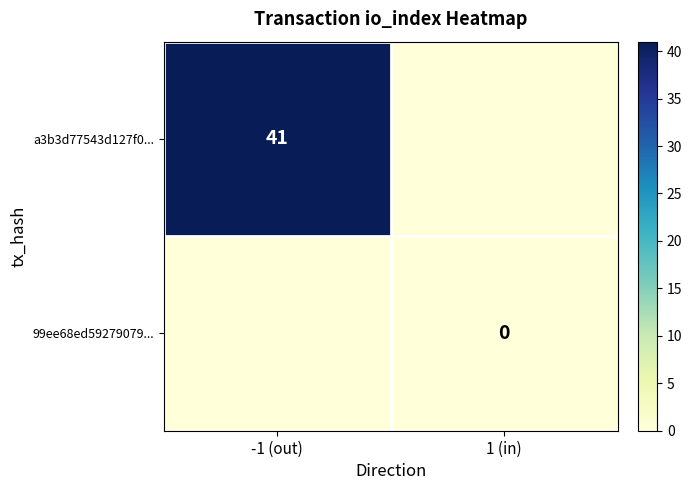

At which category is the sum across all series the highest?

-1 (out)